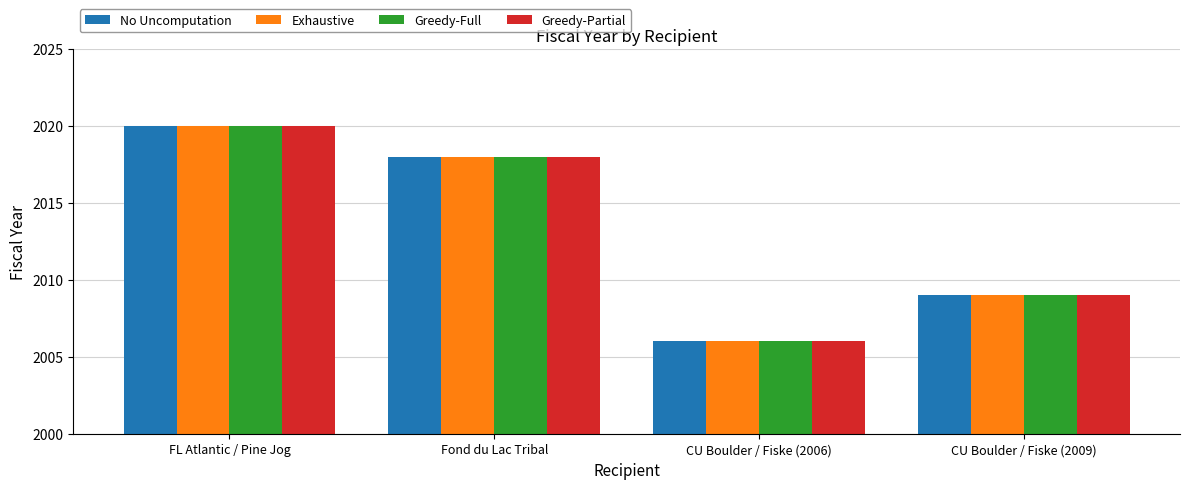

True or false: Exhaustive has a value of 3124 at FL Atlantic / Pine Jog.

False